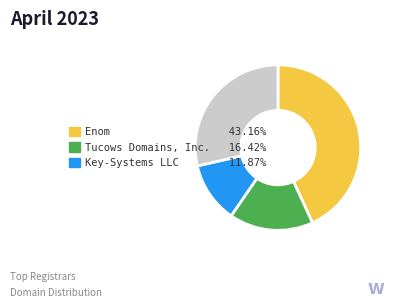

Is there any slice that represents more than half of the pie?

No